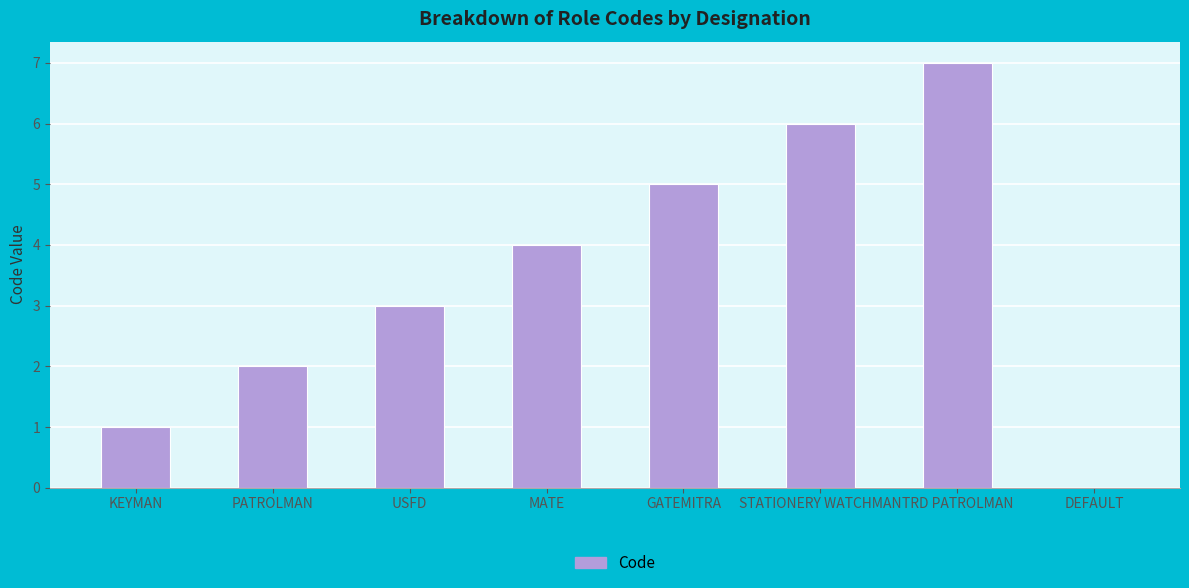

True or false: the data shows 3 at TRD PATROLMAN.

False